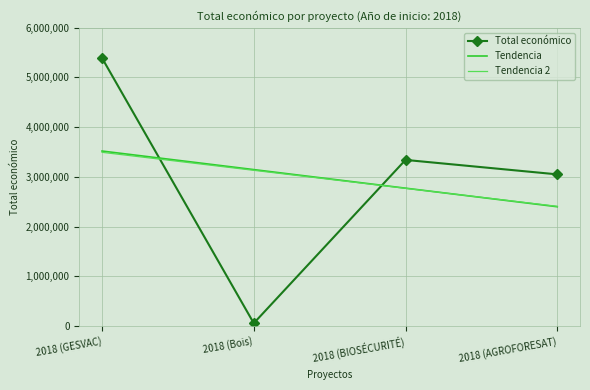

How many data points are less than 3342252?

2